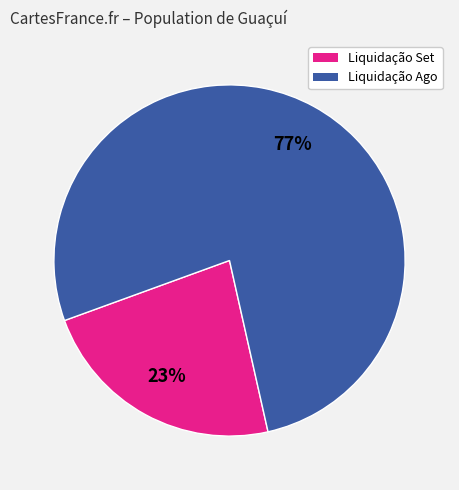

To the nearest percent, what is the average slice percentage?

50%